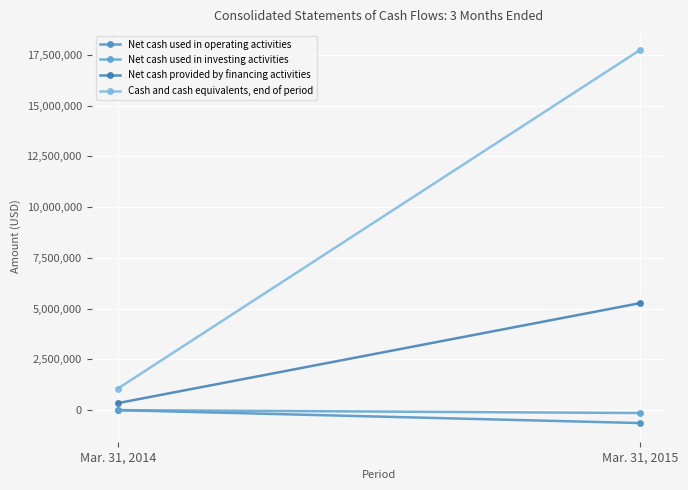

List the series in order of their peak value, lowest first.

Net cash used in operating activities, Net cash used in investing activities, Net cash provided by financing activities, Cash and cash equivalents, end of period